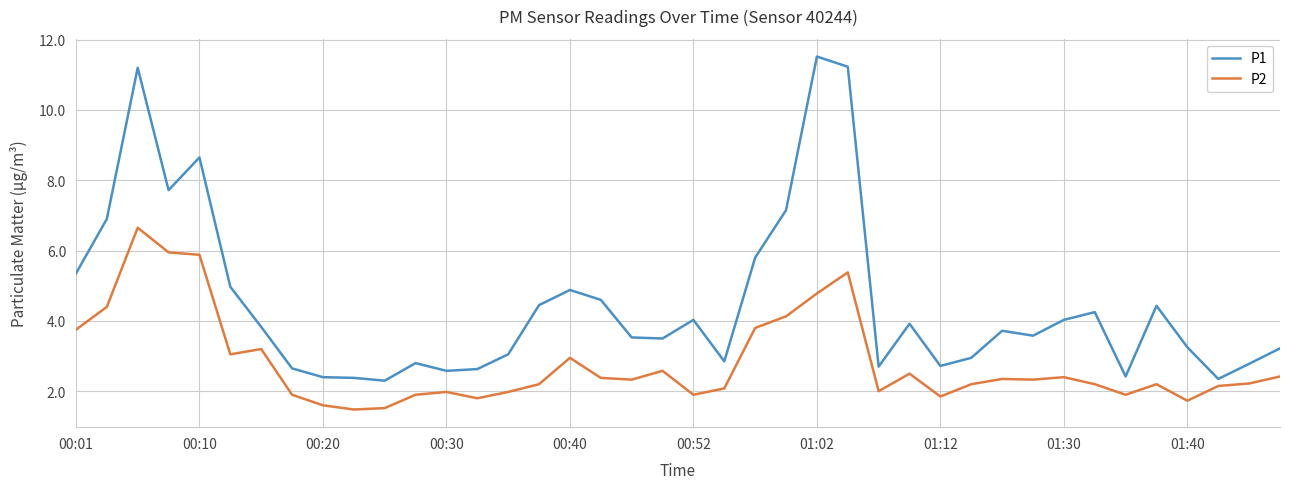

Which series has the largest total across all categories?

P1